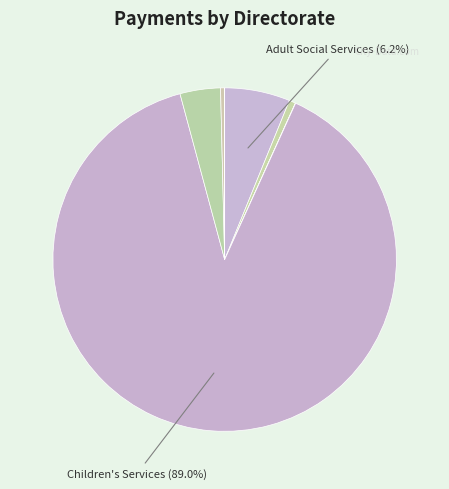

How many slices are in this pie chart?

7